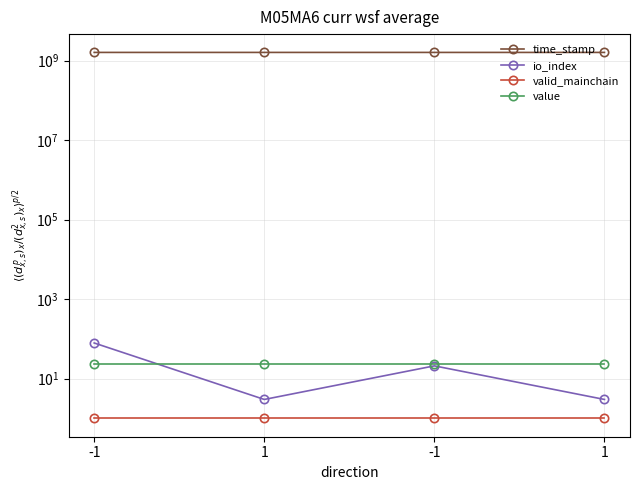

At which label does io_index reach its minimum?

1